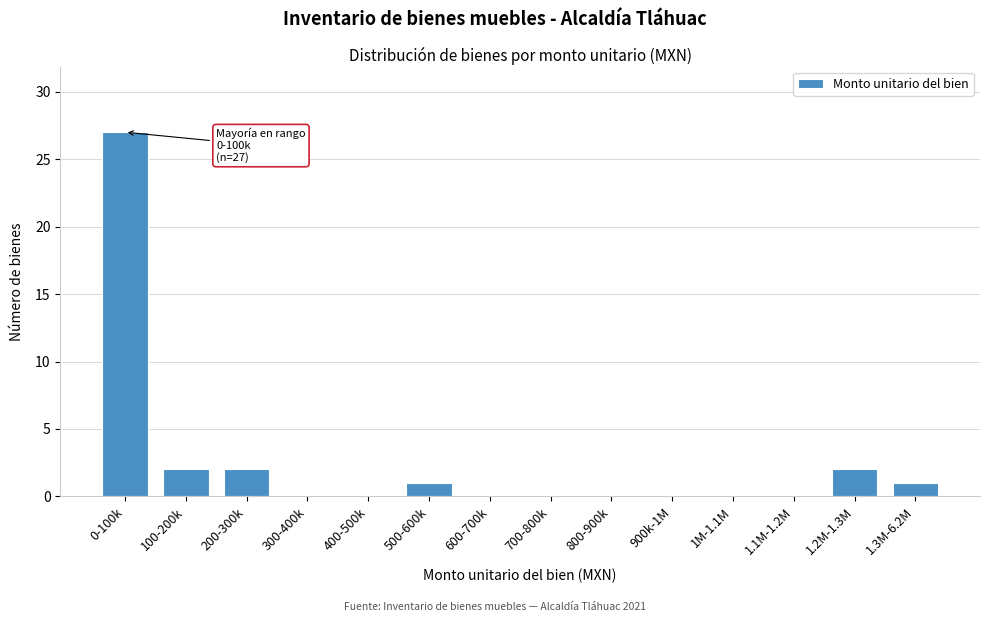

Reading left to right, what are all the values shown in this chart?

0-100k=27	100-200k=2	200-300k=2	300-400k=0	400-500k=0	500-600k=1	600-700k=0	700-800k=0	800-900k=0	900k-1M=0	1M-1.1M=0	1.1M-1.2M=0	1.2M-1.3M=2	1.3M-6.2M=1